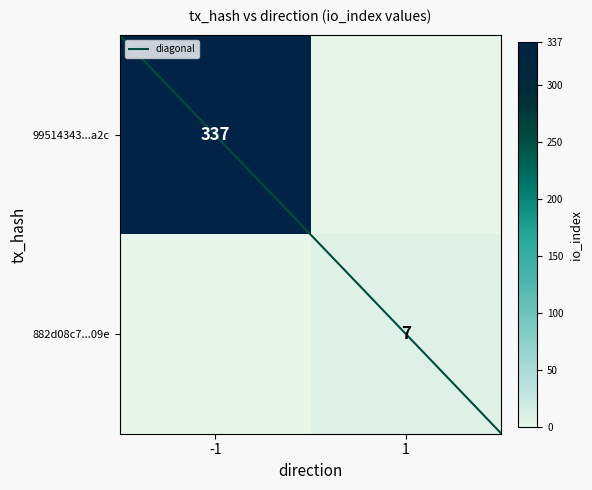

What is the maximum value shown in the chart?

337